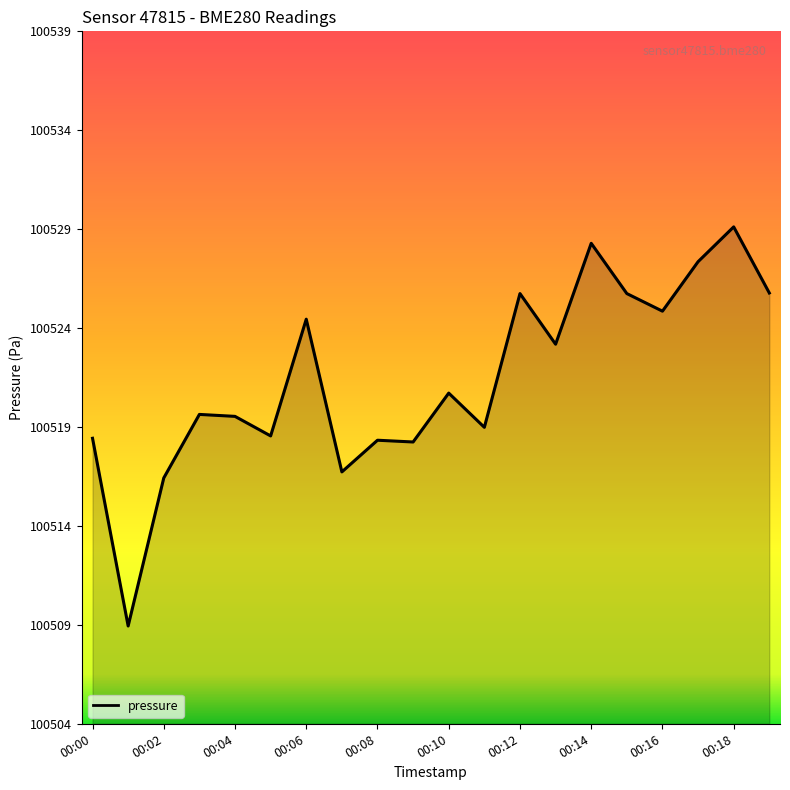

What is the greatest value displayed?

100529.2